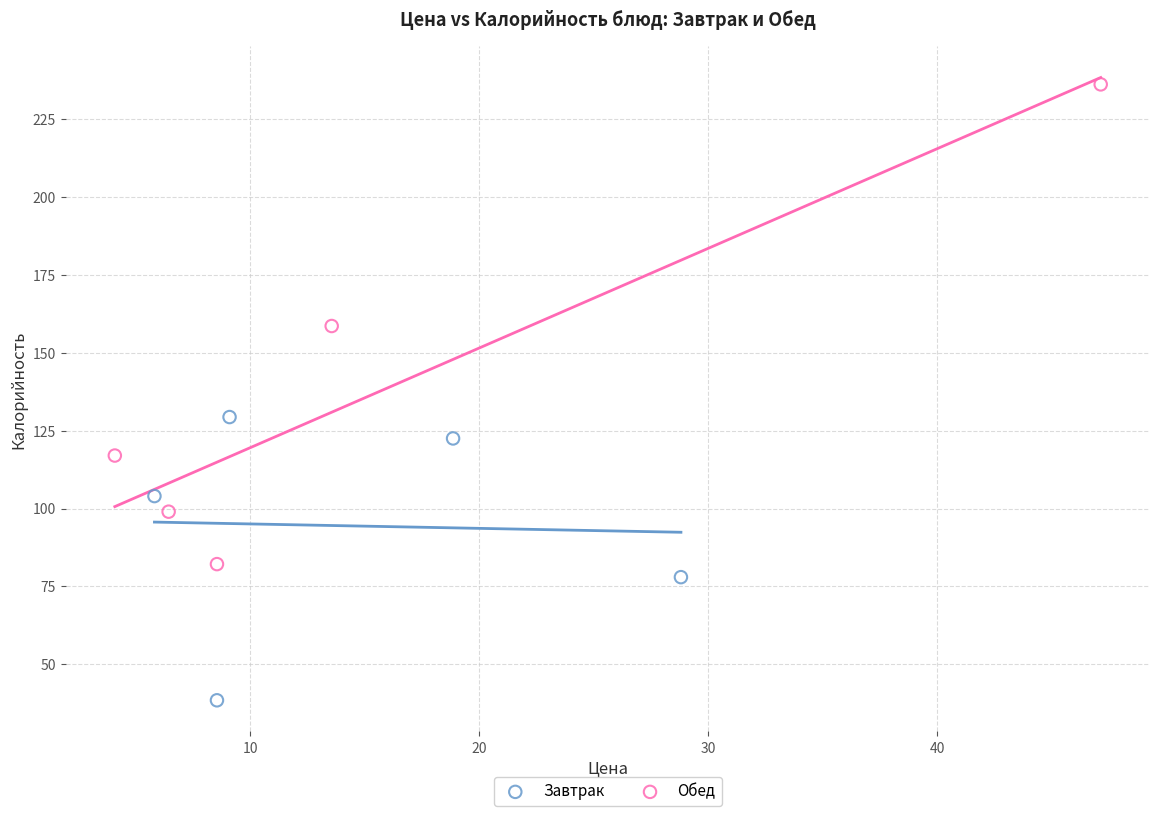

Which series reaches the minimum Y coordinate?

Завтрак